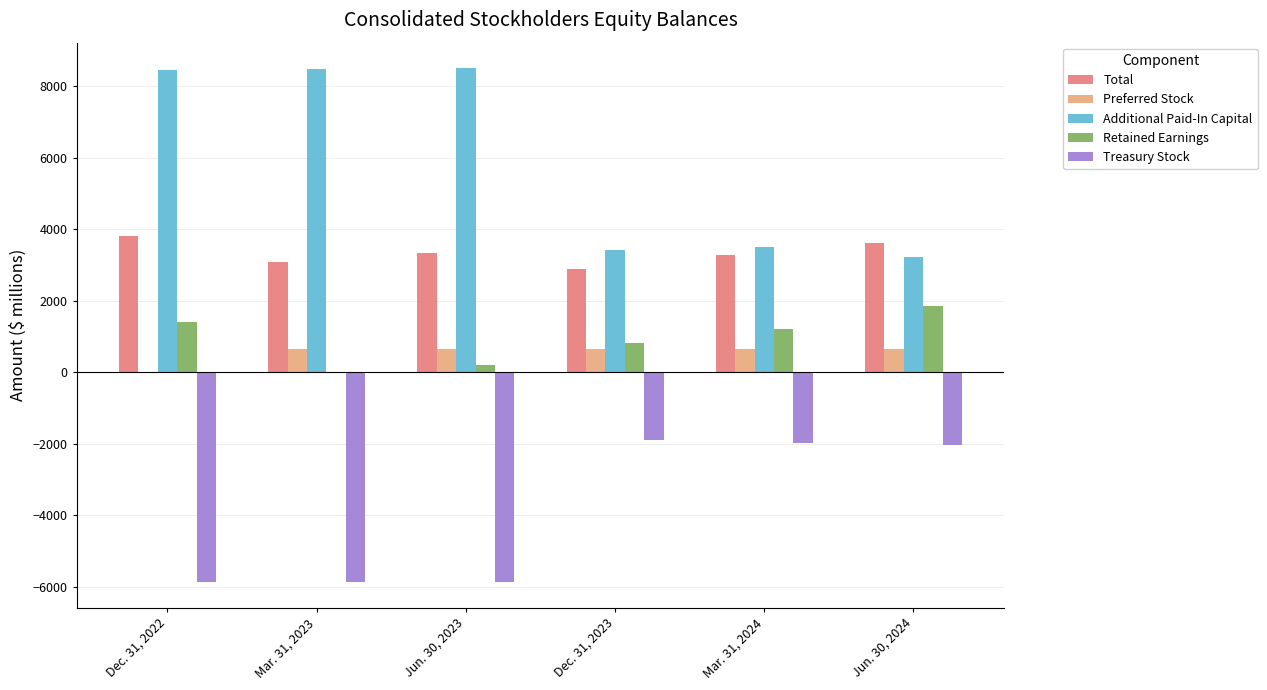

What is the maximum value for Retained Earnings?

1863